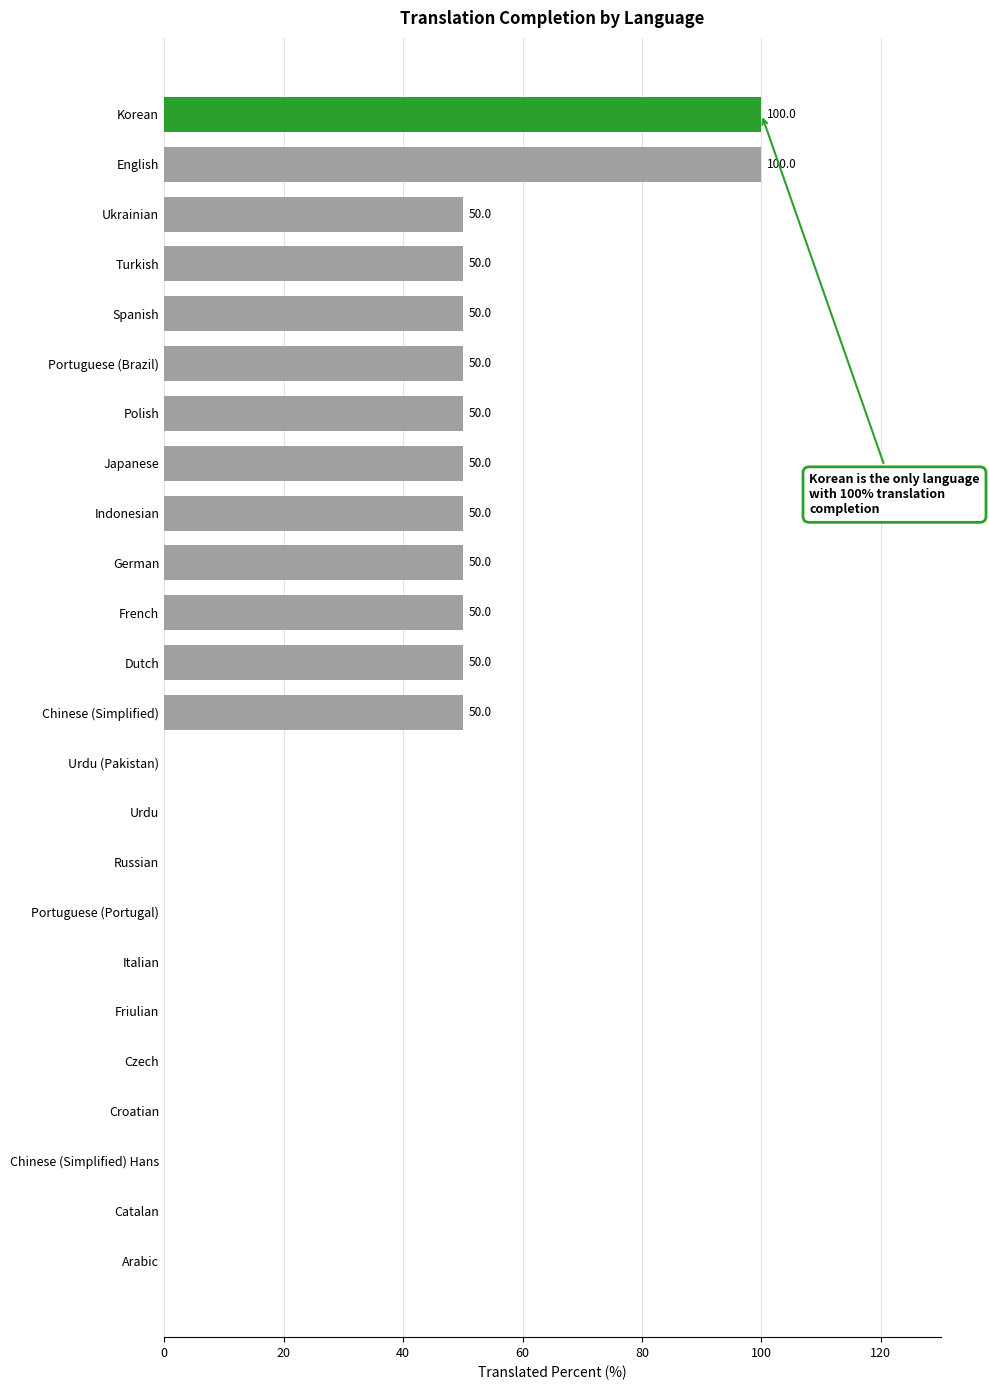

What is the average value?

31